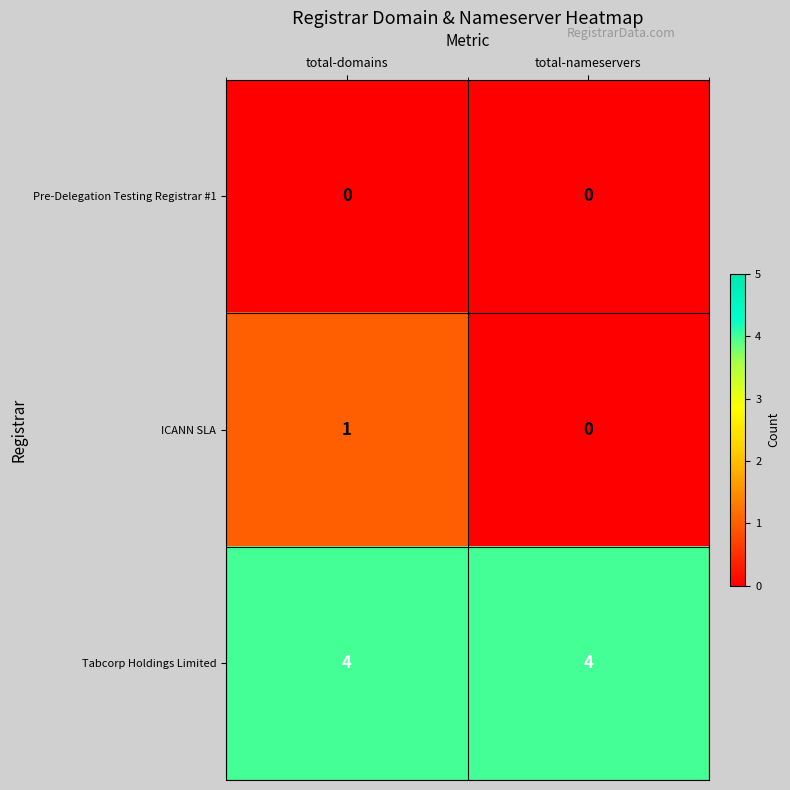

What is the spread (max minus min) of values at total-nameservers?

4